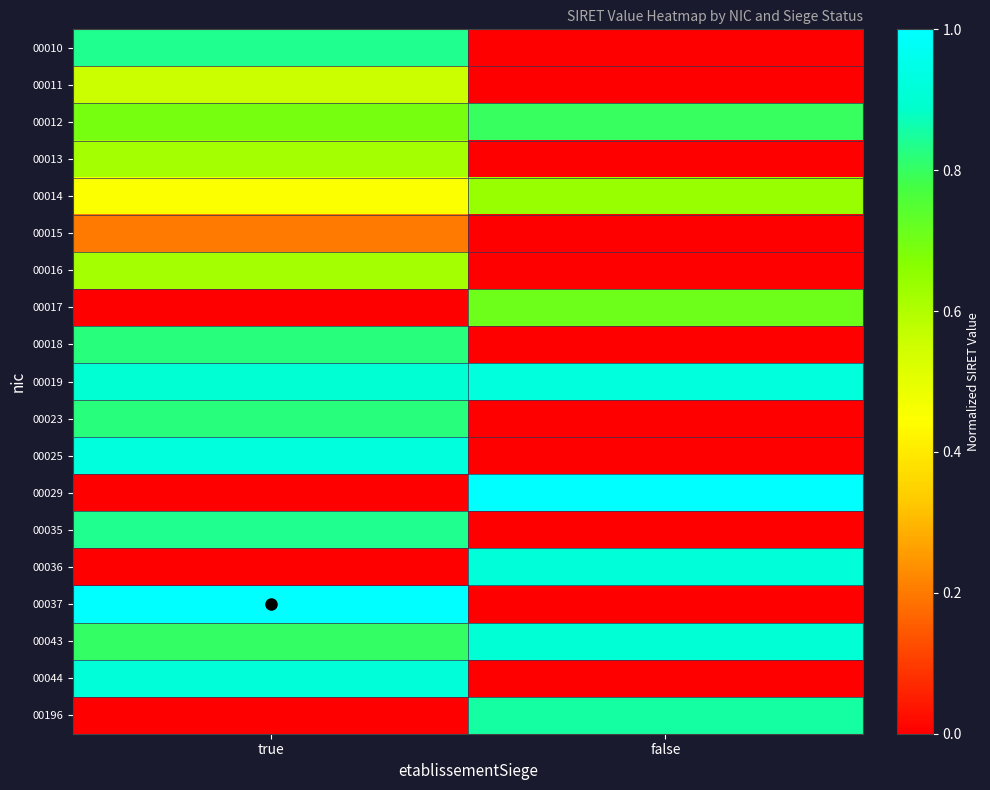

What is the difference between the highest and lowest values at false?

1.0